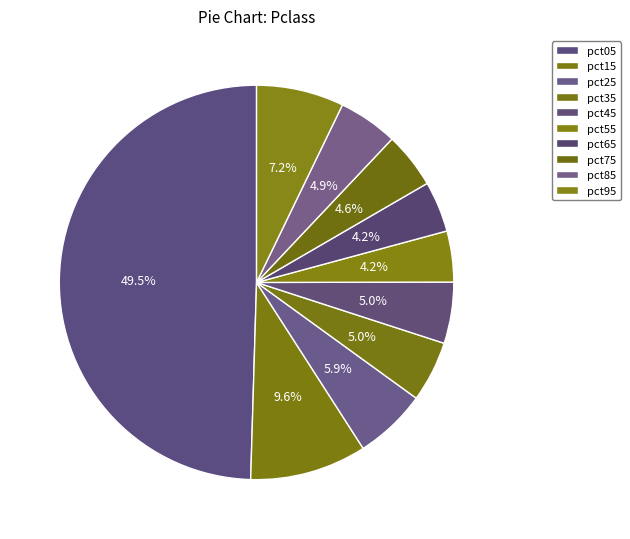

What portion of the pie excludes pct95?

92.8%